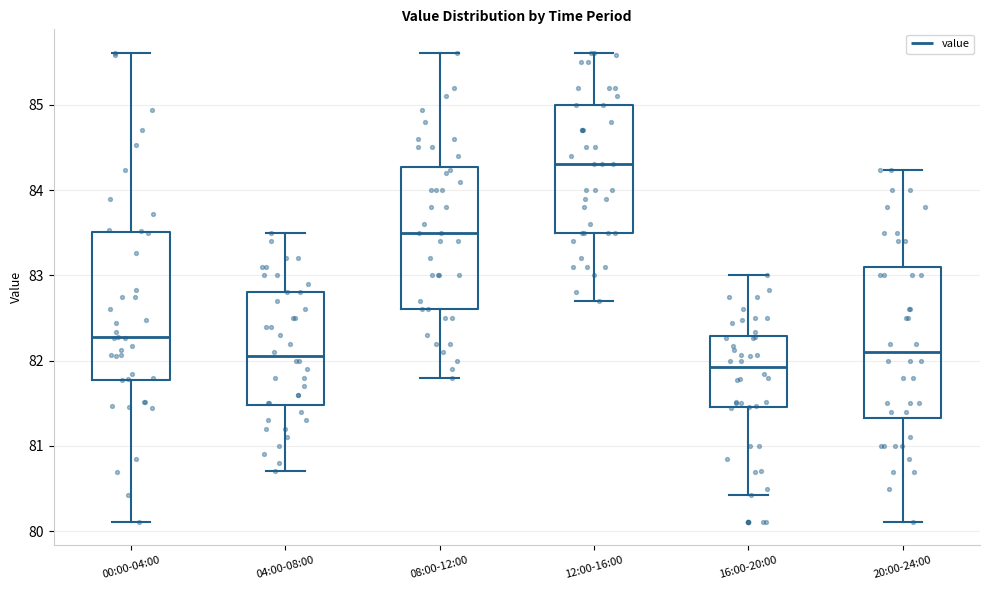

Which box has the highest median line?

12:00-16:00